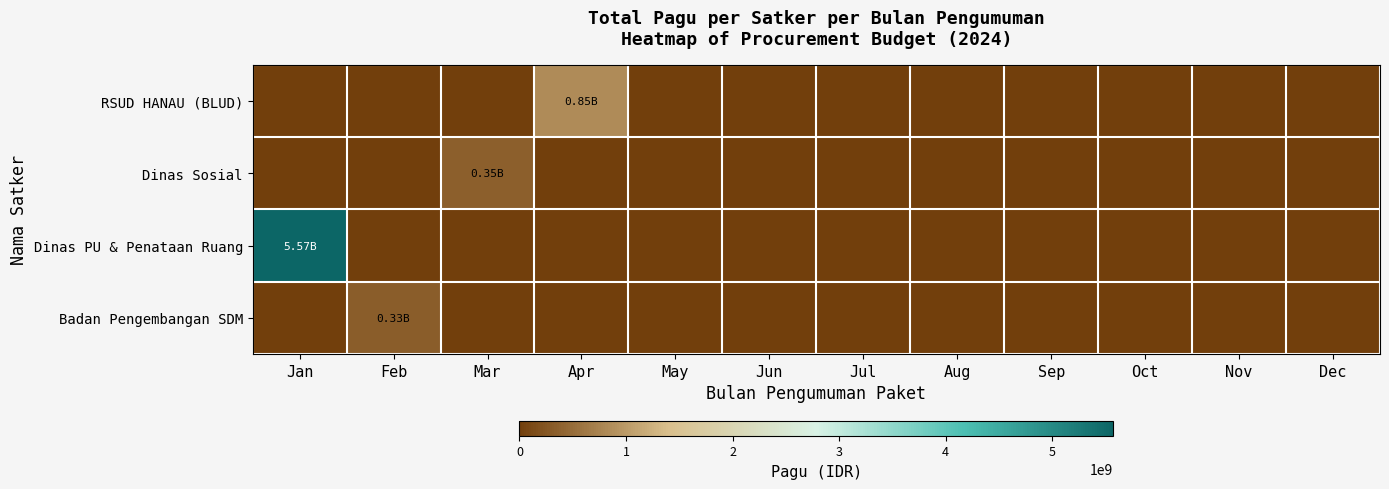

At Oct, list the series in order from smallest to largest.

RSUD HANAU (BLUD), Dinas Sosial, Dinas PU & Penataan Ruang, Badan Pengembangan SDM